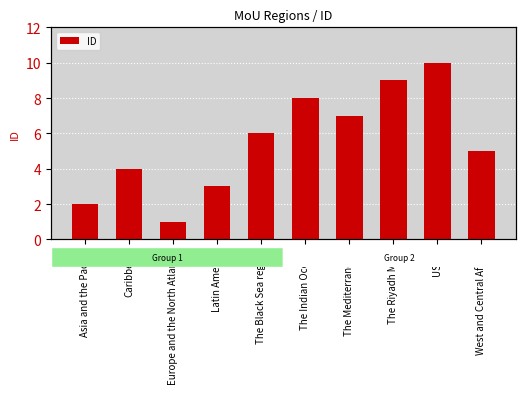

What position from the left is The Black Sea region?

5